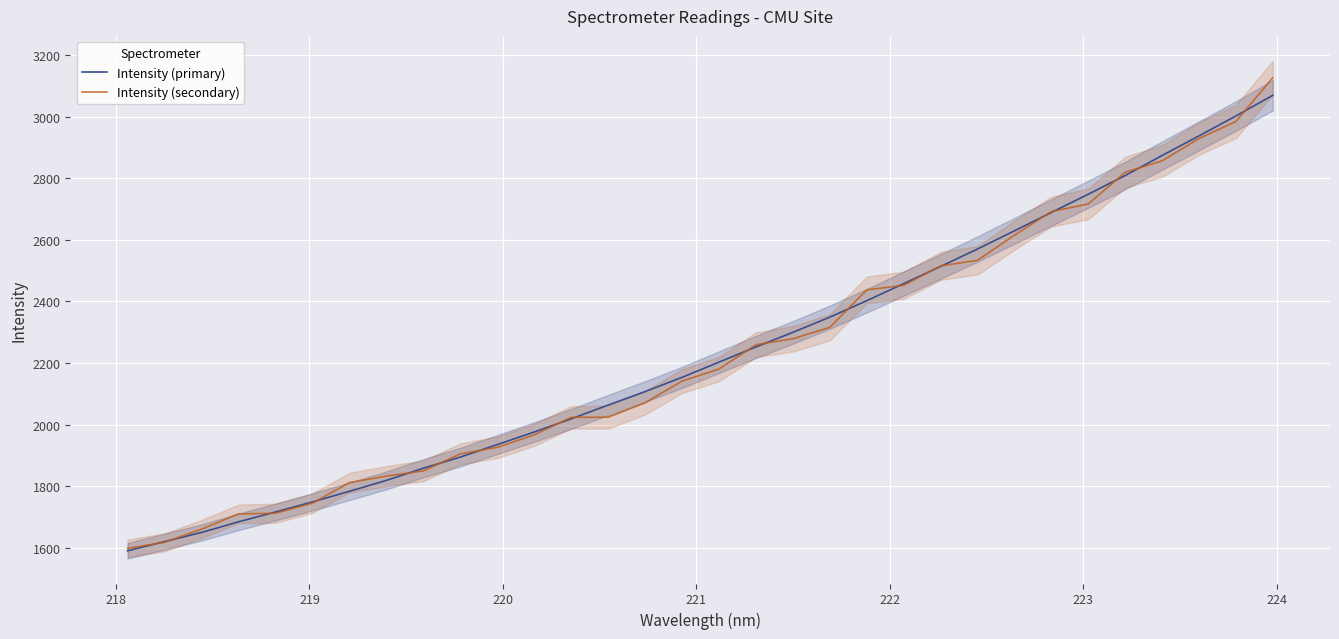

True or false: Intensity (secondary) has more than 2 points higher than both neighbors.

False